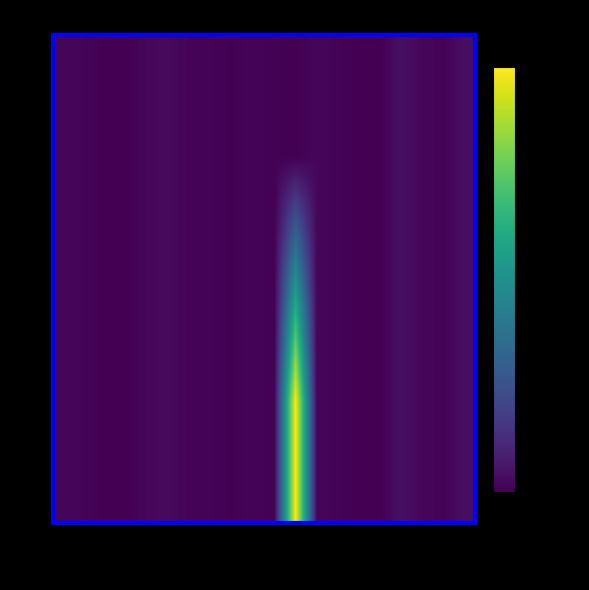

How many distinct data groups are displayed?

2